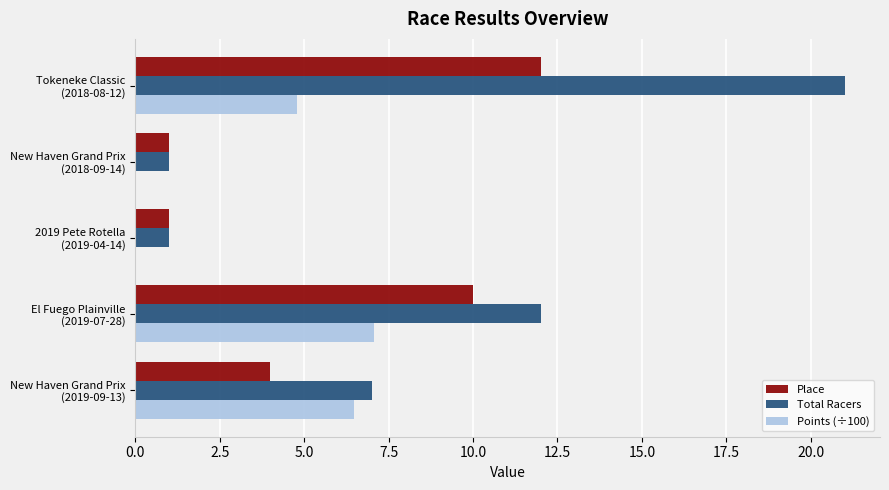

Which series has the largest total across all categories?

Total Racers